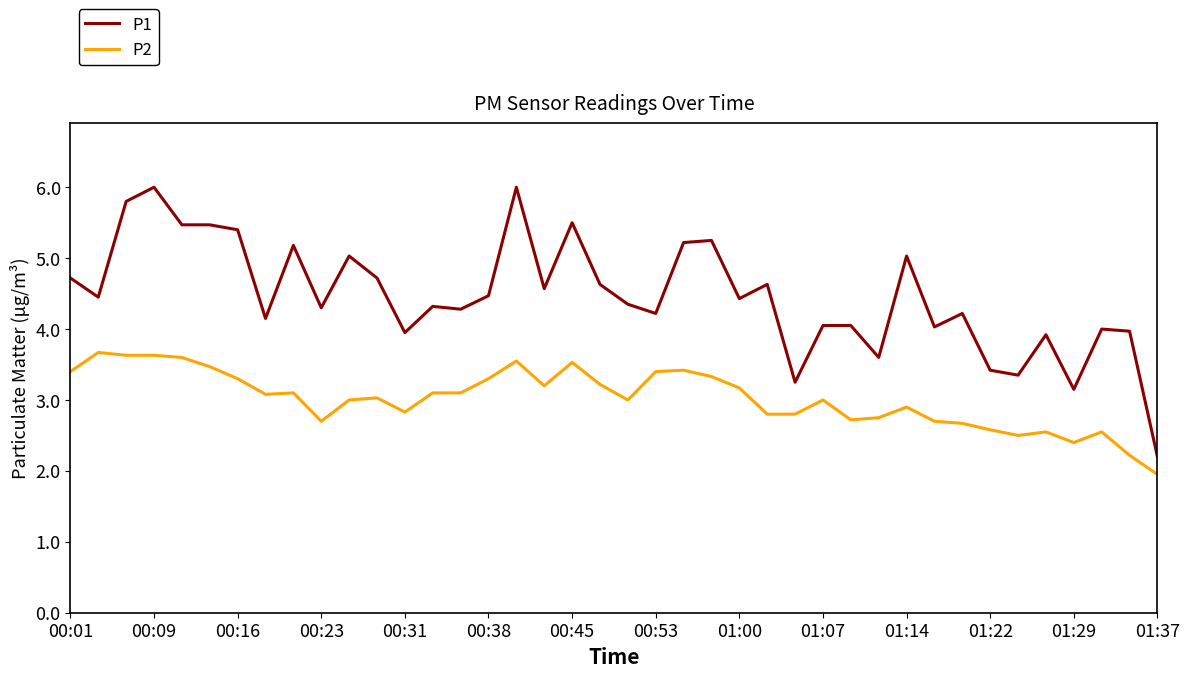

Rank the series by their maximum value, from lowest to highest.

P2, P1